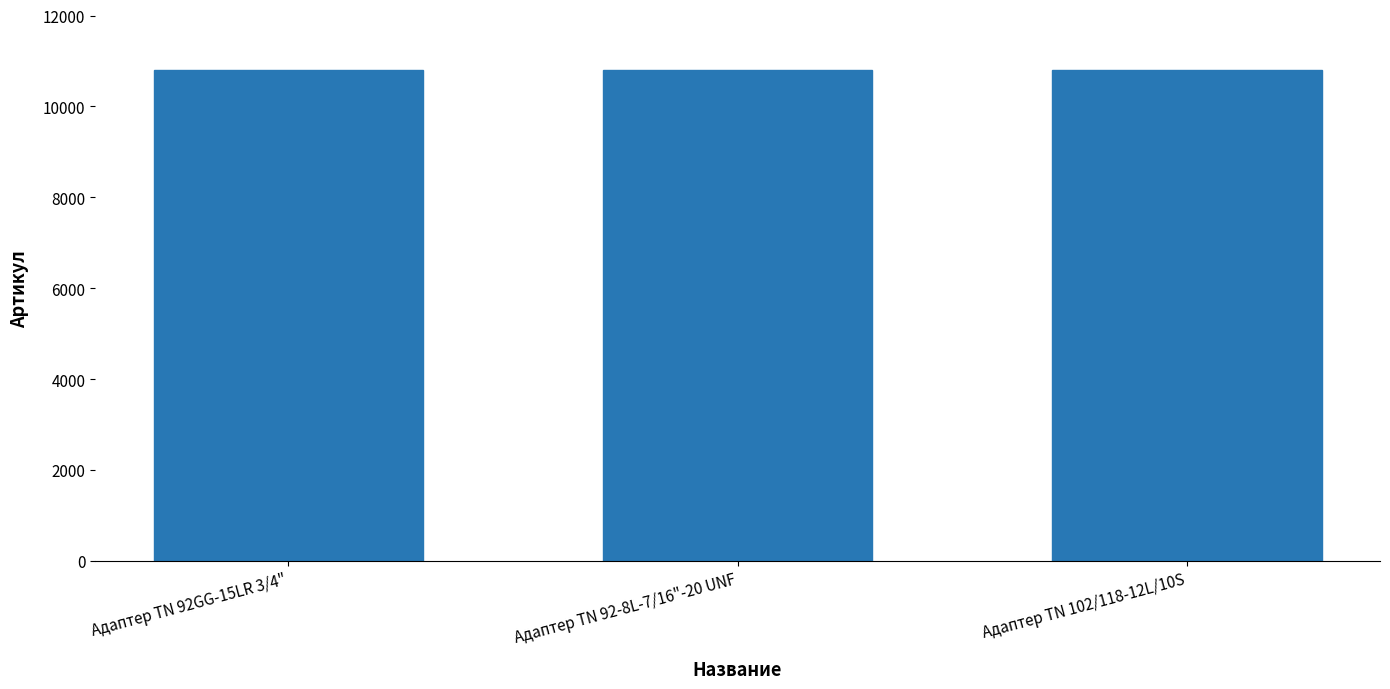

What is the smallest value displayed?

10793